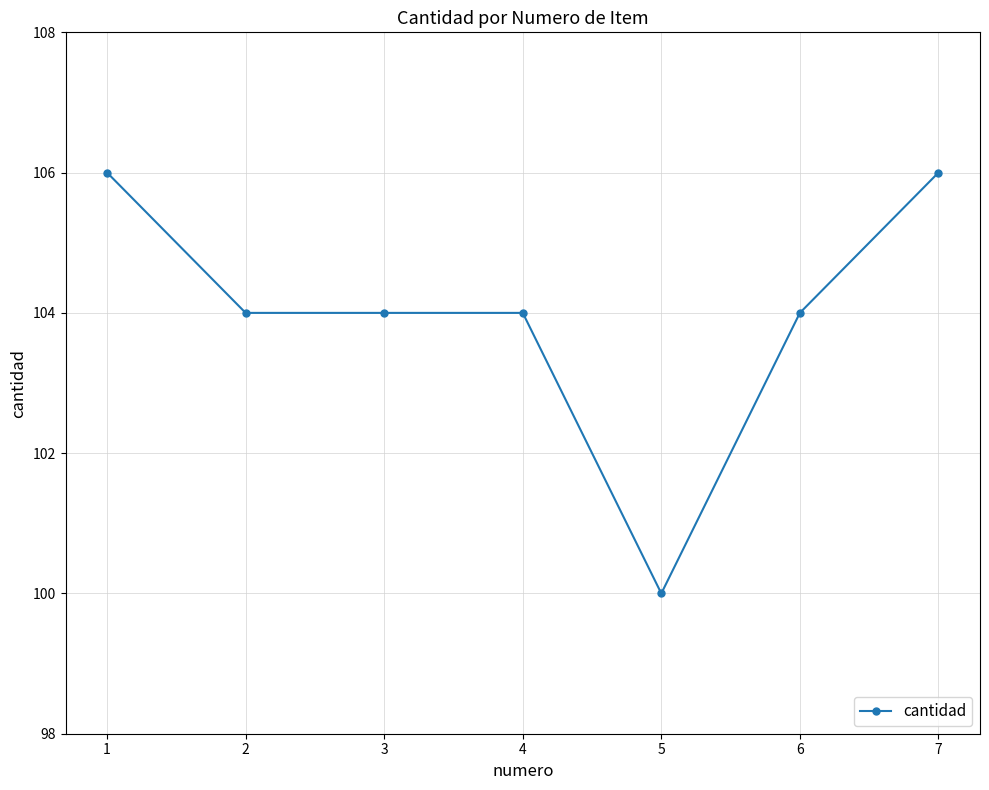

Reading left to right, transcribe all the data shown in this chart.

1=106	2=104	3=104	4=104	5=100	6=104	7=106